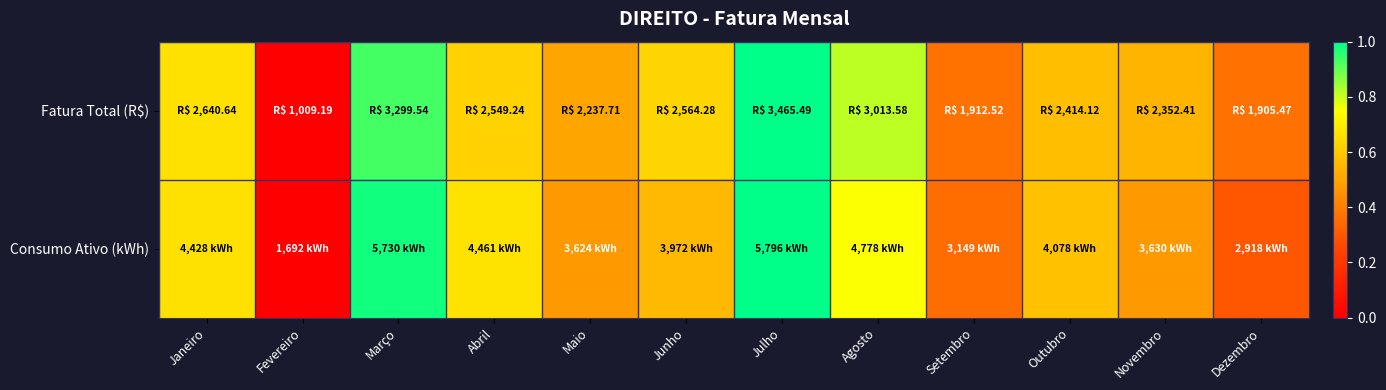

Reading left to right, list all the values displayed in this chart.

Fatura Total (R$): Janeiro=0.7	Fevereiro=0.0	Março=0.9	Abril=0.6	Maio=0.5	Junho=0.6	Julho=1.0	Agosto=0.8	Setembro=0.4	Outubro=0.6	Novembro=0.5	Dezembro=0.4
Consumo Ativo (kWh): Janeiro=0.7	Fevereiro=0.0	Março=1.0	Abril=0.7	Maio=0.5	Junho=0.6	Julho=1.0	Agosto=0.8	Setembro=0.4	Outubro=0.6	Novembro=0.5	Dezembro=0.3